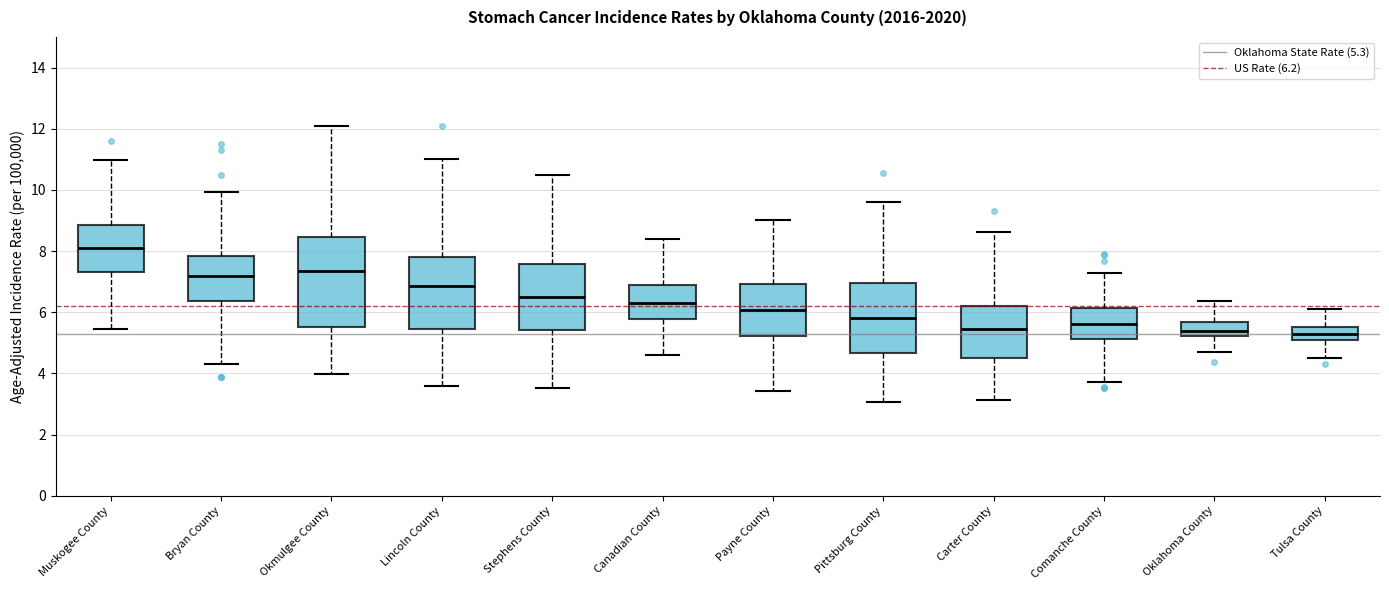

Reading left to right, read every box against the y-axis: the position of its median line, the range the box covers, and the ends of its whiskers. The values are not printed on the chart, so give them approximately, as read against the axis.

Muskogee County: median 8.0, box 7.4 to 8.8, whiskers 5.4 to 11.0
Bryan County: median 7.2, box 6.4 to 7.8, whiskers 4.4 to 10.0
Okmulgee County: median 7.4, box 5.6 to 8.4, whiskers 4.0 to 12.2
Lincoln County: median 6.8, box 5.4 to 7.8, whiskers 3.6 to 11.0
Stephens County: median 6.6, box 5.4 to 7.6, whiskers 3.6 to 10.6
Canadian County: median 6.4, box 5.8 to 6.8, whiskers 4.6 to 8.4
Payne County: median 6.0, box 5.2 to 7.0, whiskers 3.4 to 9.0
Pittsburg County: median 5.8, box 4.6 to 7.0, whiskers 3.0 to 9.6
Carter County: median 5.4, box 4.6 to 6.2, whiskers 3.2 to 8.6
Comanche County: median 5.6, box 5.2 to 6.2, whiskers 3.8 to 7.2
Oklahoma County: median 5.4, box 5.2 to 5.6, whiskers 4.8 to 6.4
Tulsa County: median 5.2, box 5.0 to 5.6, whiskers 4.6 to 6.2